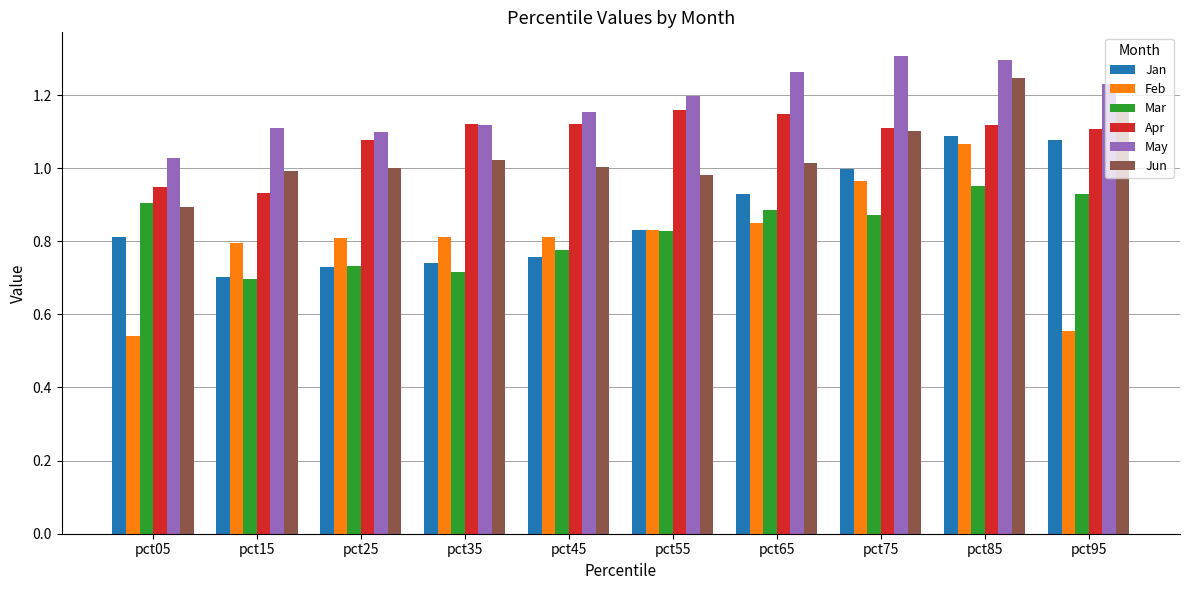

Is it true that Apr equals 0.3 at pct05?

False